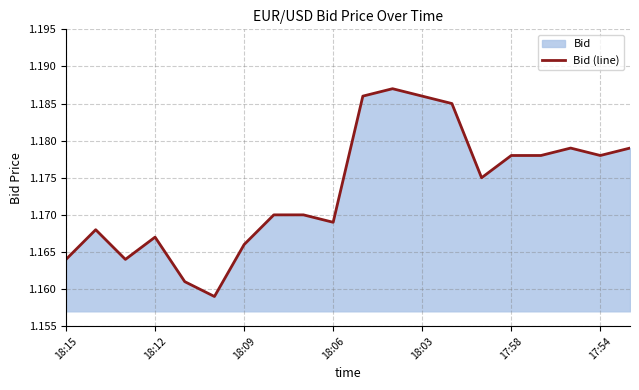

What is the ratio of the value at 18:12 to the value at 17:58?

1.0